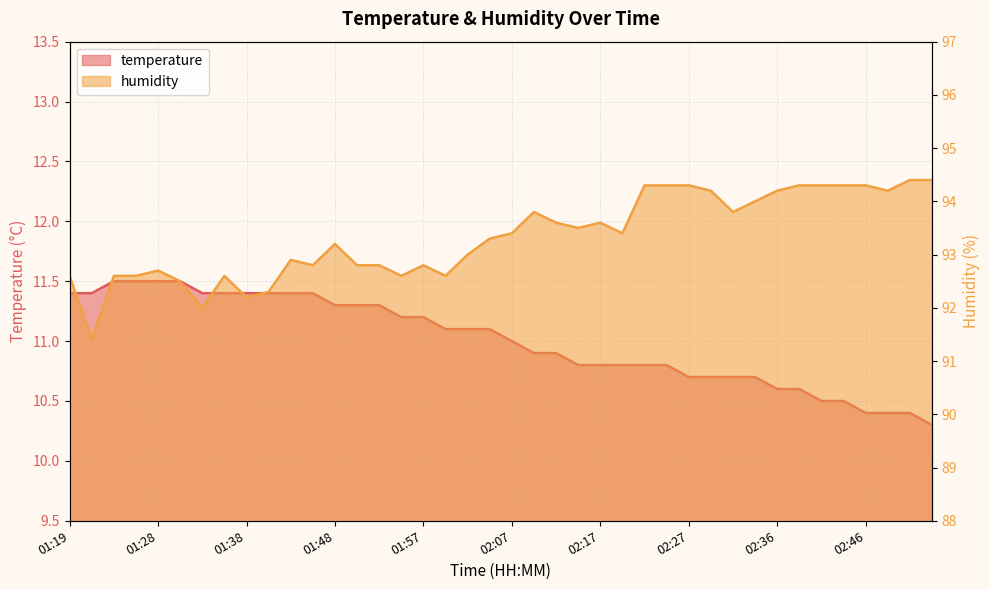

At which category is the sum across all series the highest?

02:22